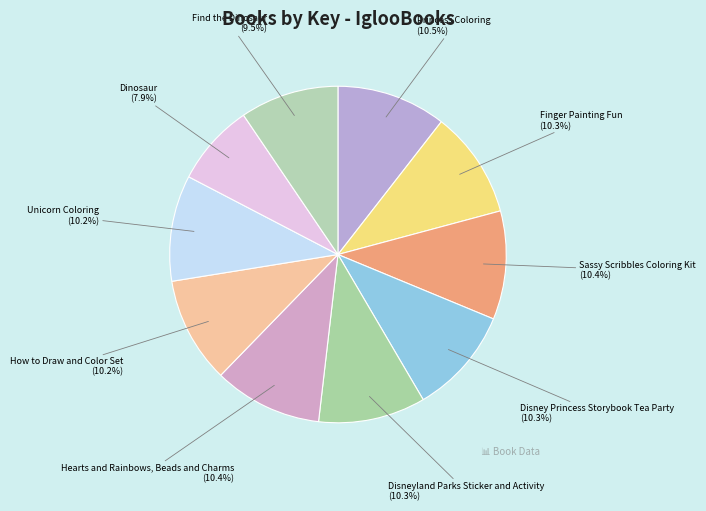

How many slices are in this pie chart?

10